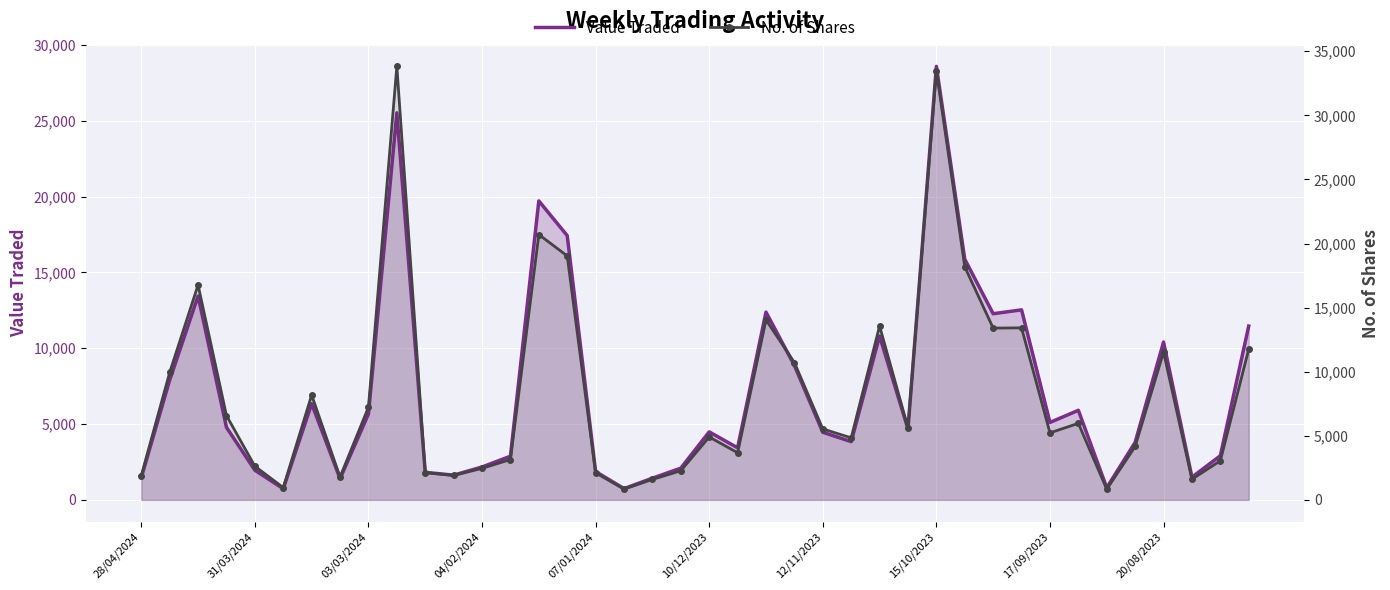

True or false: No. of Shares has a value of 4128 at 04/02/2024.

False